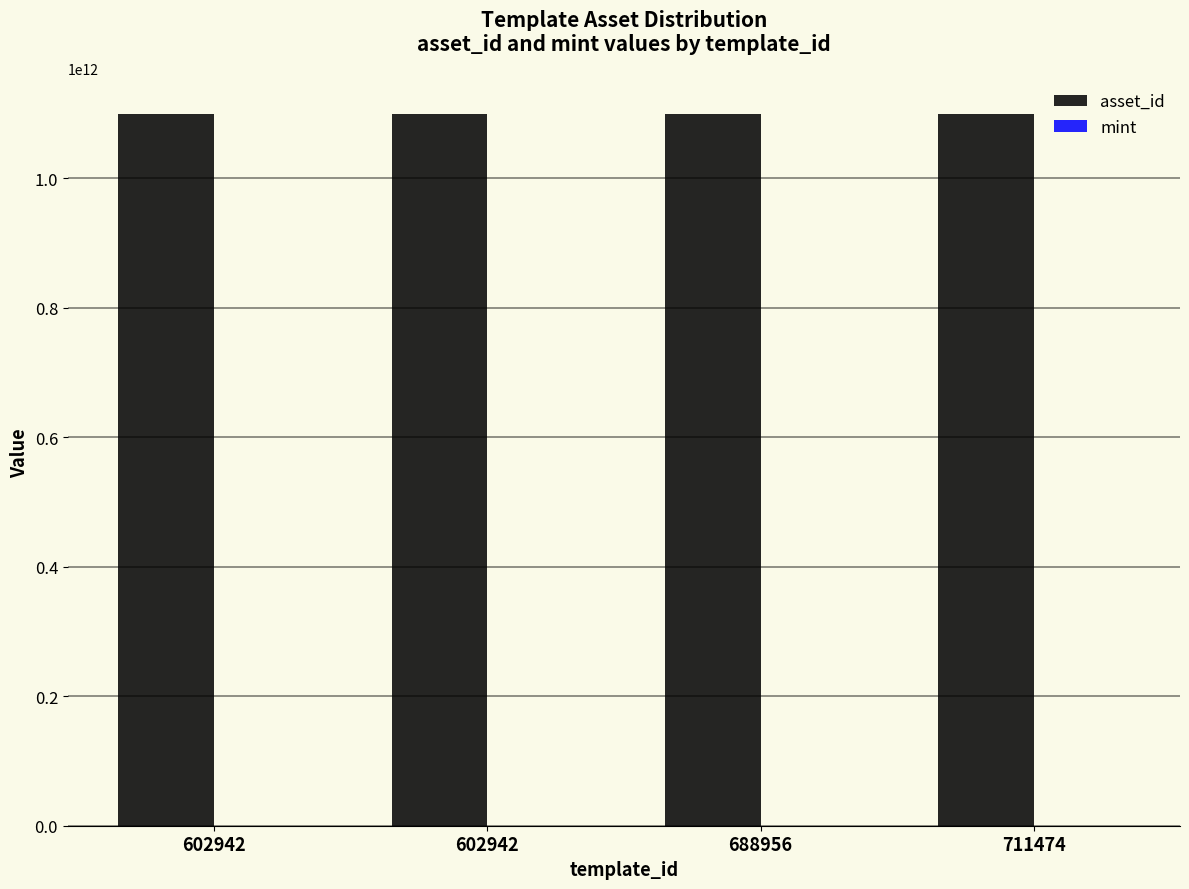

Where does the mint series first go above 986?

602942